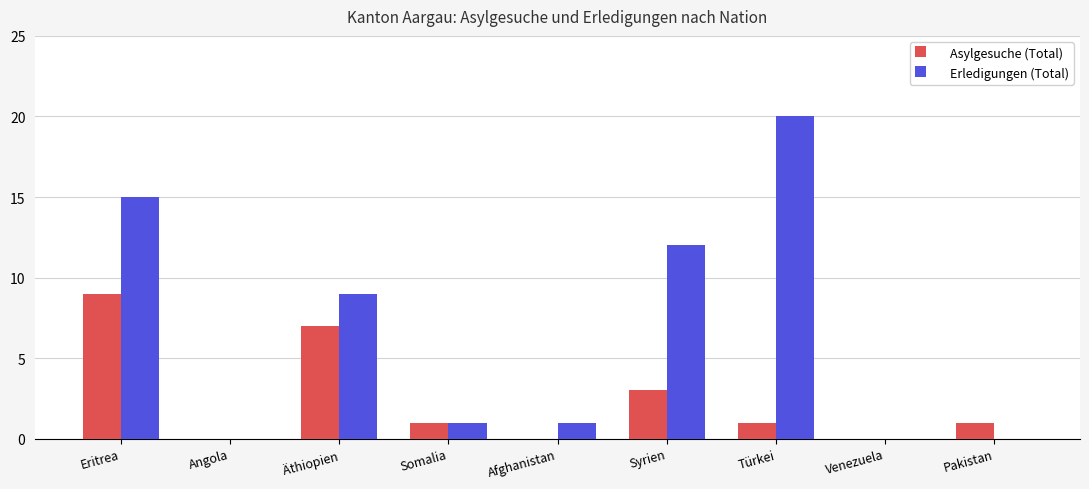

Reading left to right, extract all data points from this chart.

Asylgesuche (Total): Eritrea=9	Angola=0	Äthiopien=7	Somalia=1	Afghanistan=0	Syrien=3	Türkei=1	Venezuela=0	Pakistan=1
Erledigungen (Total): Eritrea=15	Angola=0	Äthiopien=9	Somalia=1	Afghanistan=1	Syrien=12	Türkei=20	Venezuela=0	Pakistan=0